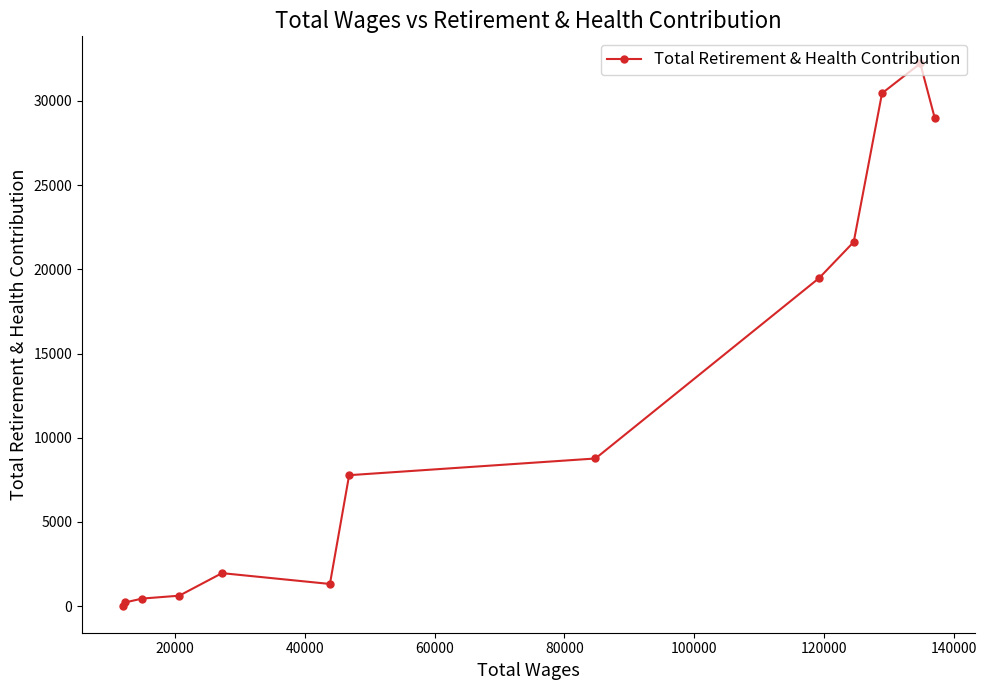

What is the maximum value shown in the chart?

32230